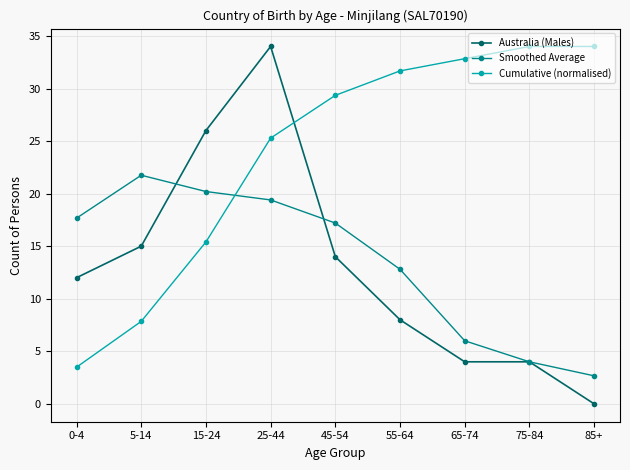

Which series changed the most between 15-24 and 65-74?

Australia (Males)